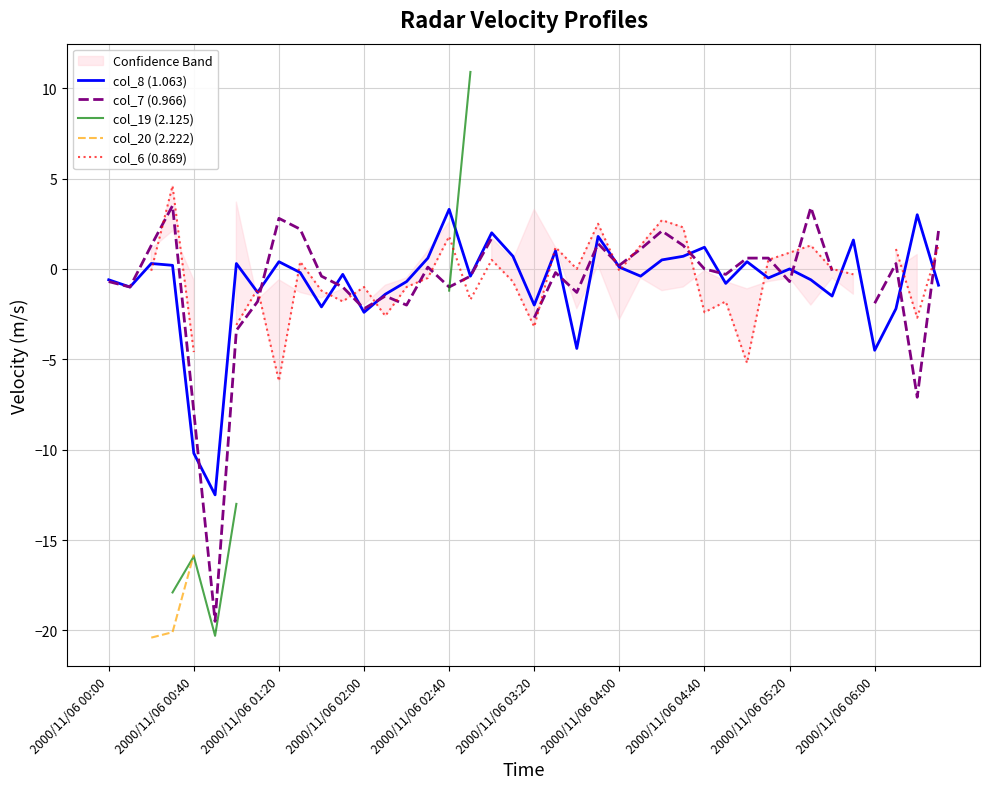

Which has a higher value, 33 or 38?

38